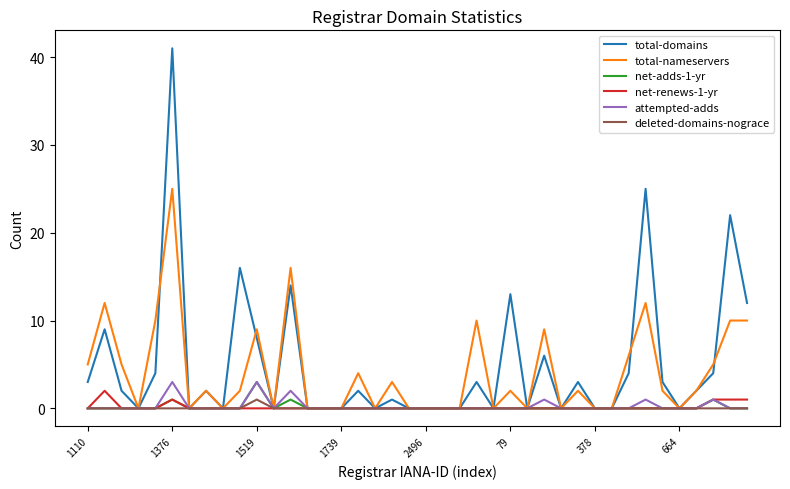

What are all the series names shown in the legend?

total-domains, total-nameservers, net-adds-1-yr, net-renews-1-yr, attempted-adds, deleted-domains-nograce